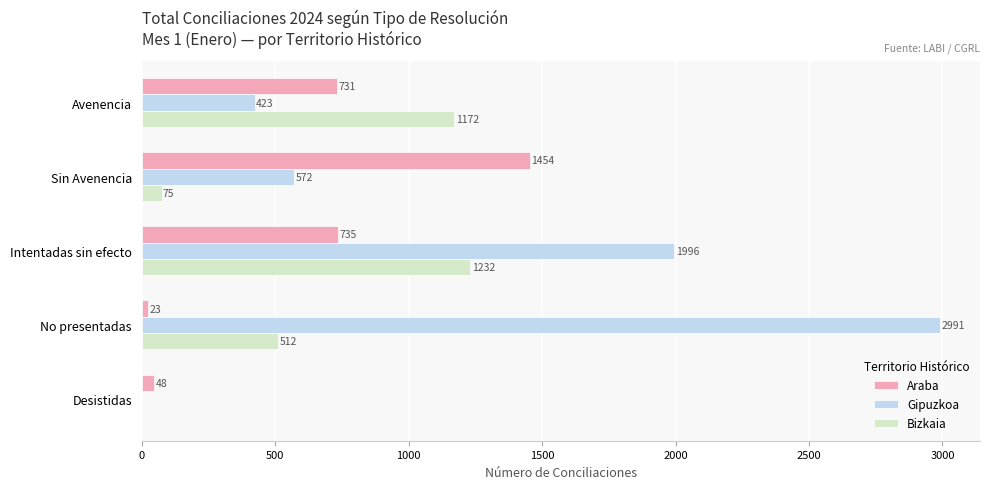

Which series has the largest total across all categories?

Gipuzkoa